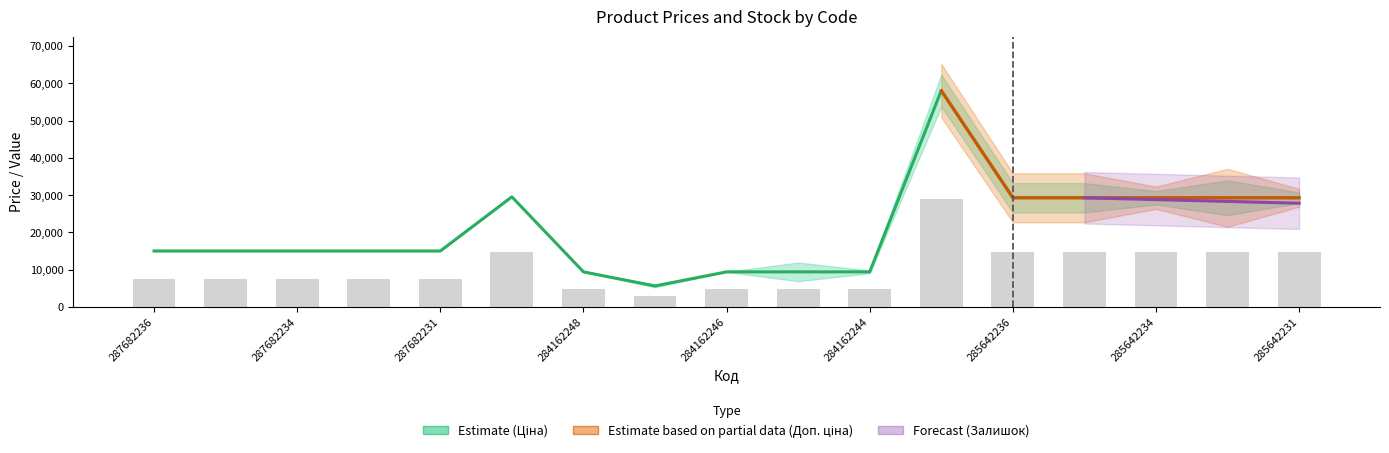

What is the sum of all Ціна values?

352459.9